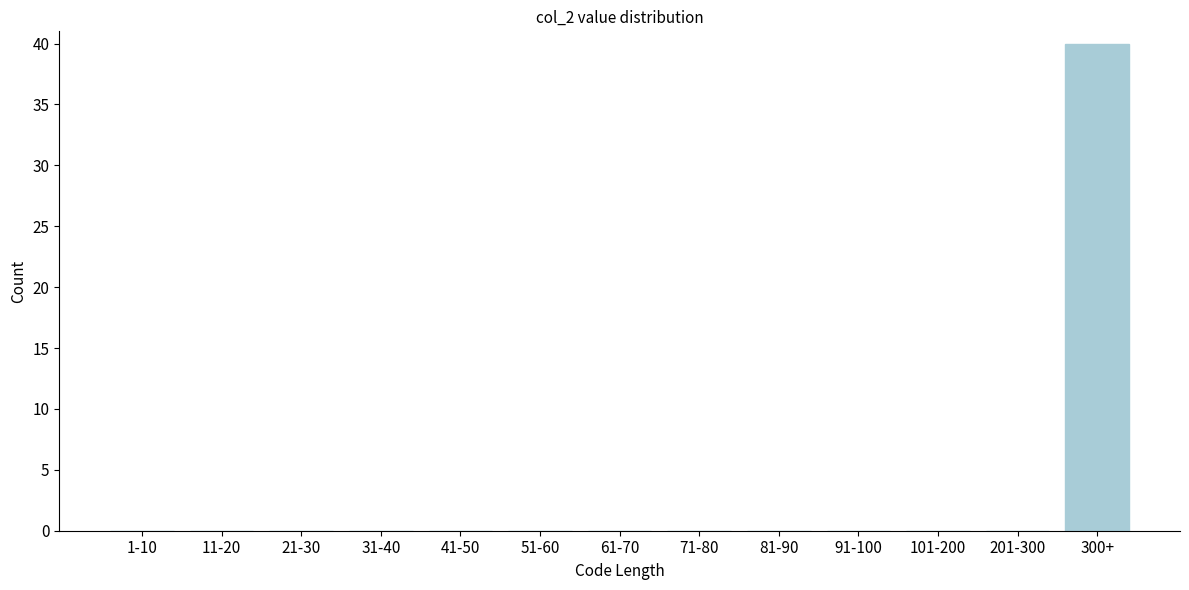

Reading right to left, extract all data points from this chart.

300+=40	201-300=0	101-200=0	91-100=0	81-90=0	71-80=0	61-70=0	51-60=0	41-50=0	31-40=0	21-30=0	11-20=0	1-10=0